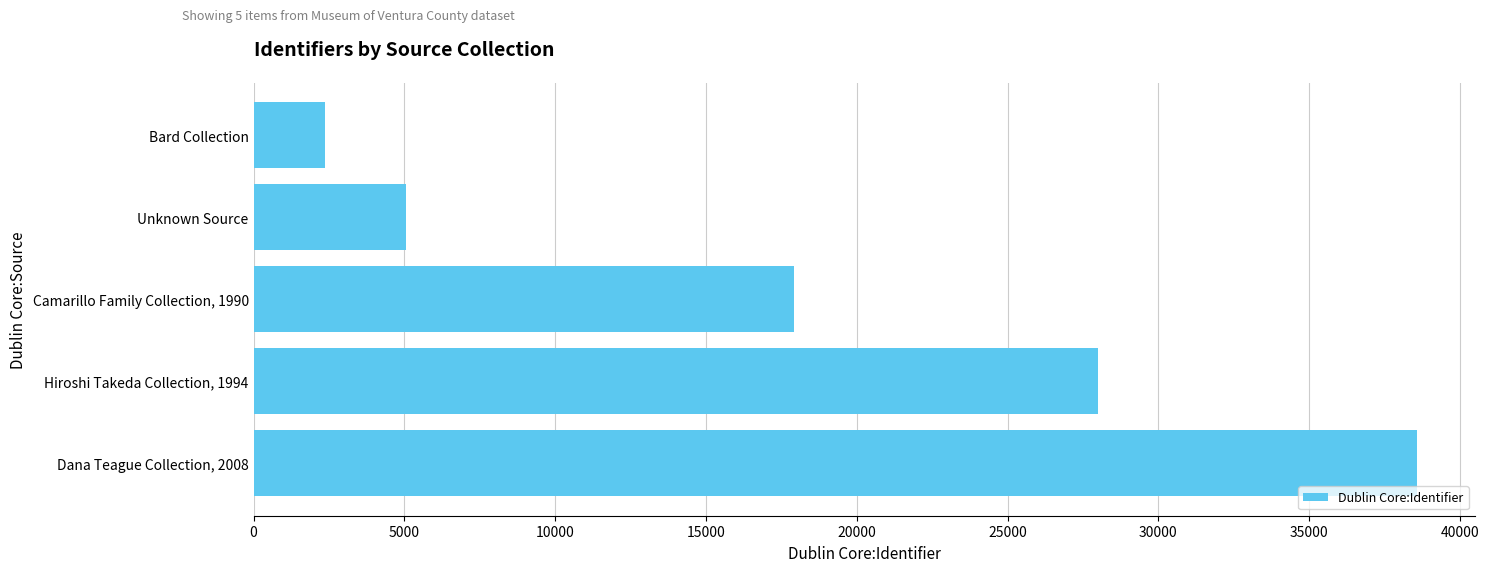

How many bars are there in total?

5